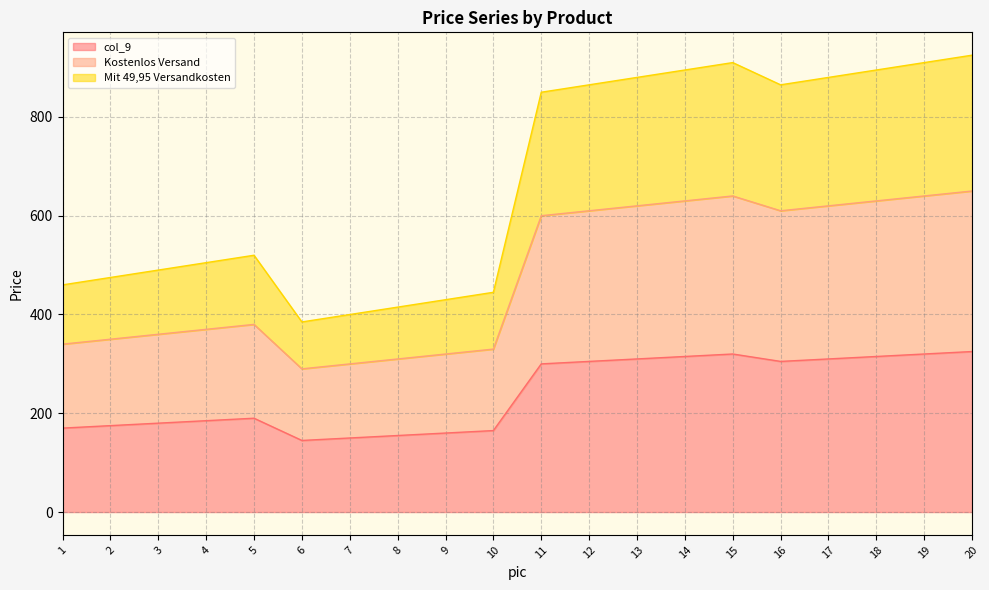

What value does the Mit 49,95 Versandkosten series have at 16?

864.8